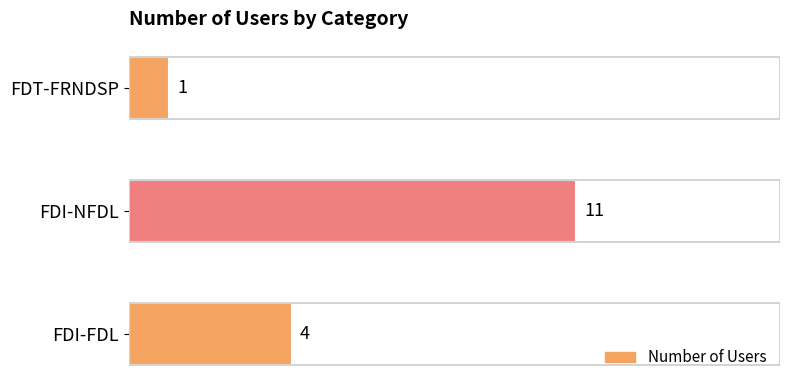

How many categories are shown in the chart?

3